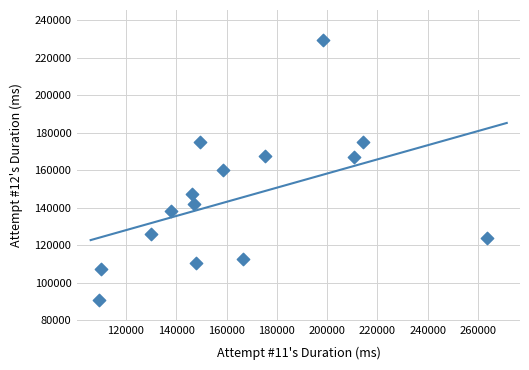

What is the range of Y values (max minus min)?

138571